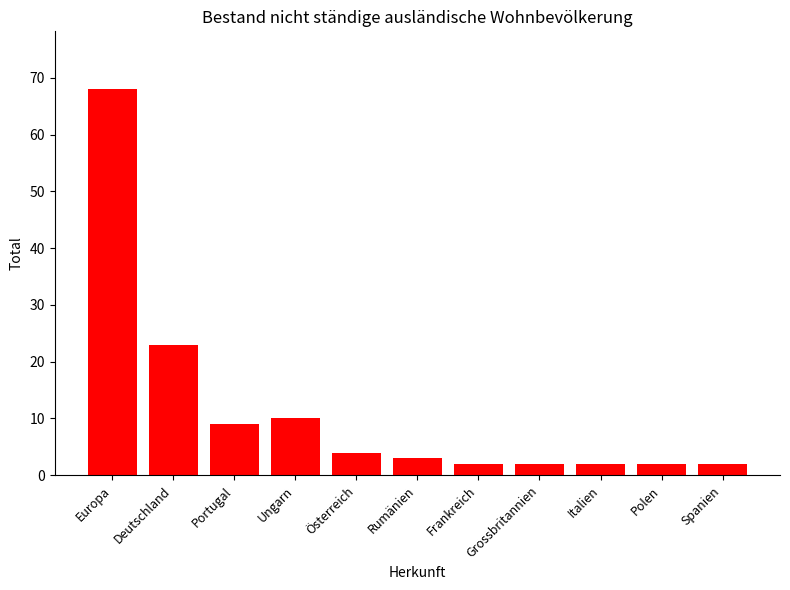

What is the change in value from Ungarn to Rumänien?

-7